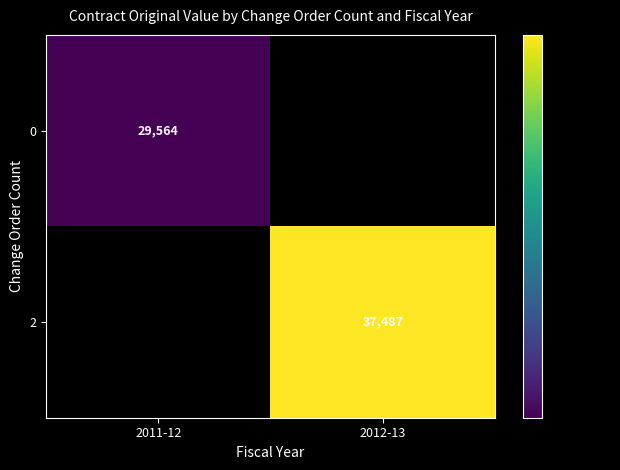

What is the smallest value displayed?

29564.0